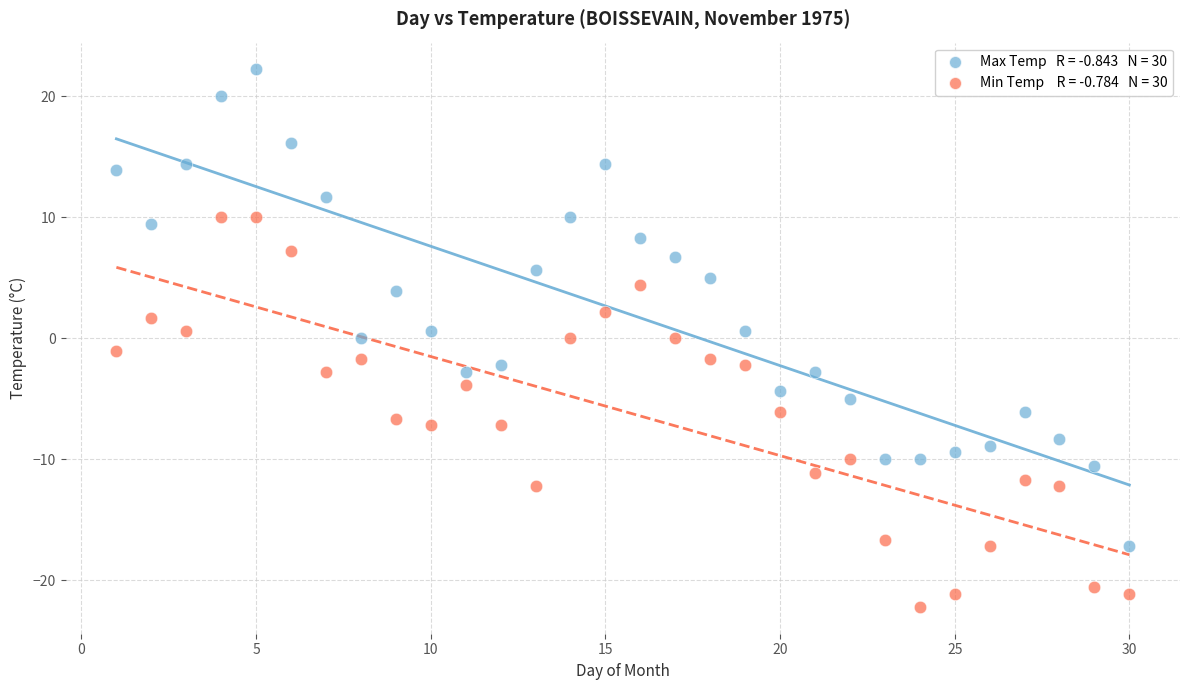

Across all data points, what is the range of X values (max minus min)?

29.0